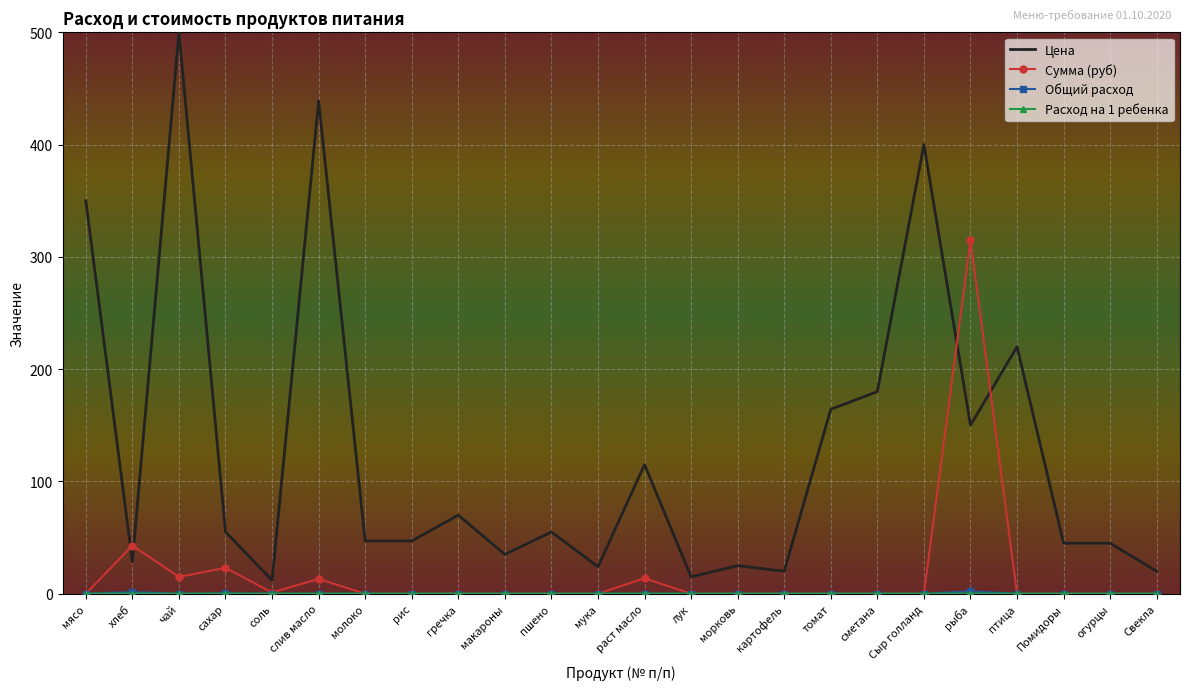

The value of Цена at картофель is 20.0. True or false?

True